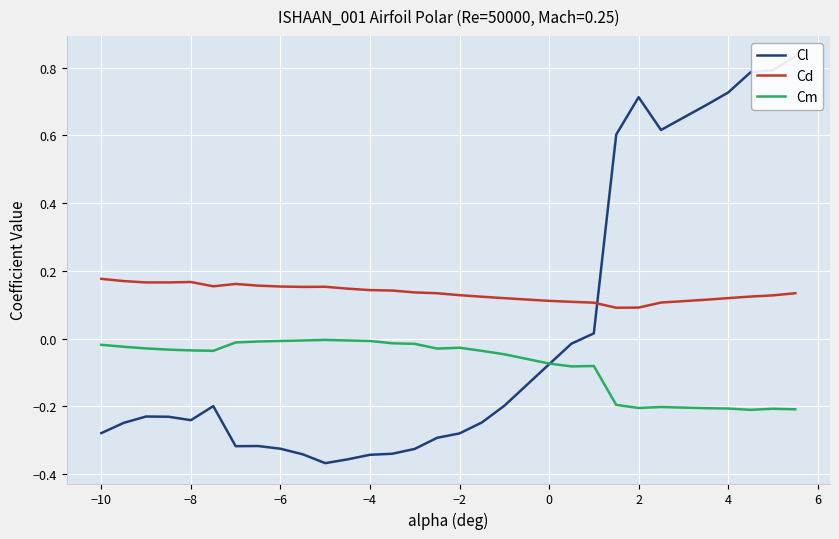

True or false: Cm and Cd intersect in this chart.

False